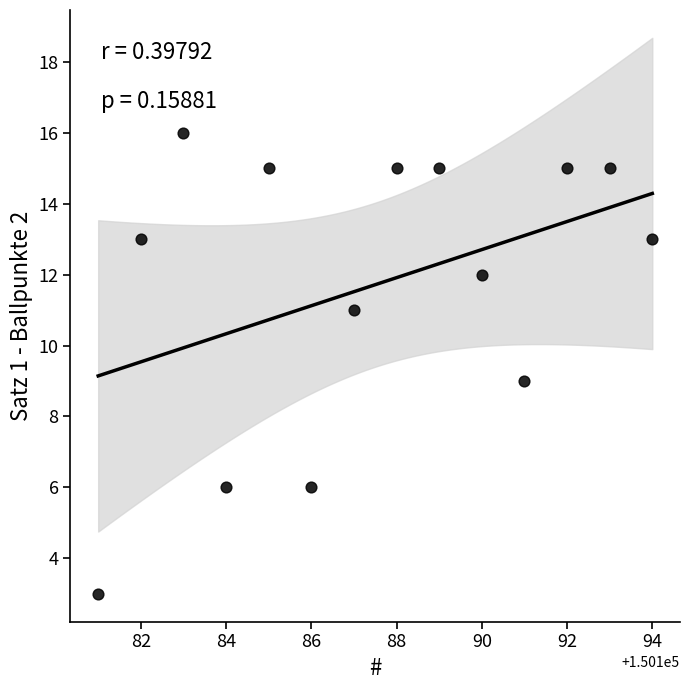

What is the range of X values (max minus min)?

13